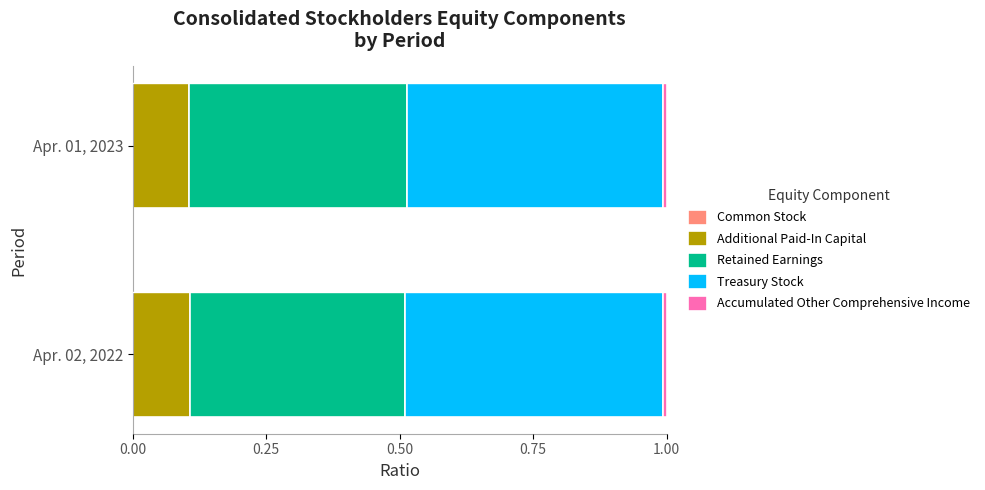

How many bars are there in each group?

5